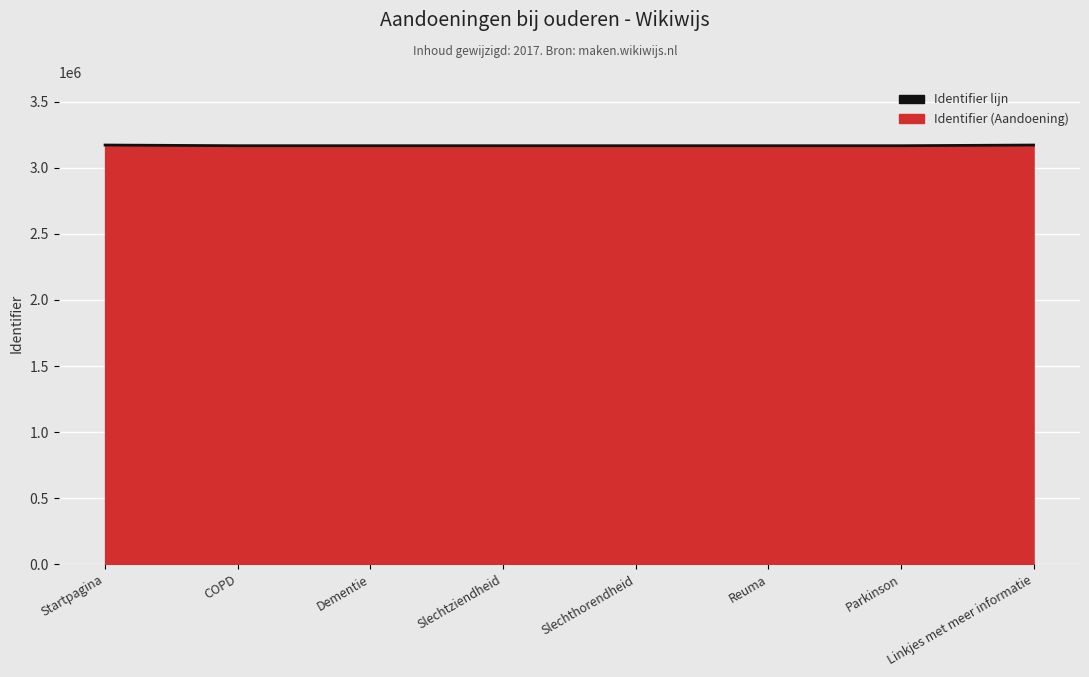

List the labels in order of value, smallest first.

COPD, Dementie, Slechtziendheid, Slechthorendheid, Reuma, Parkinson, Startpagina, Linkjes met meer informatie